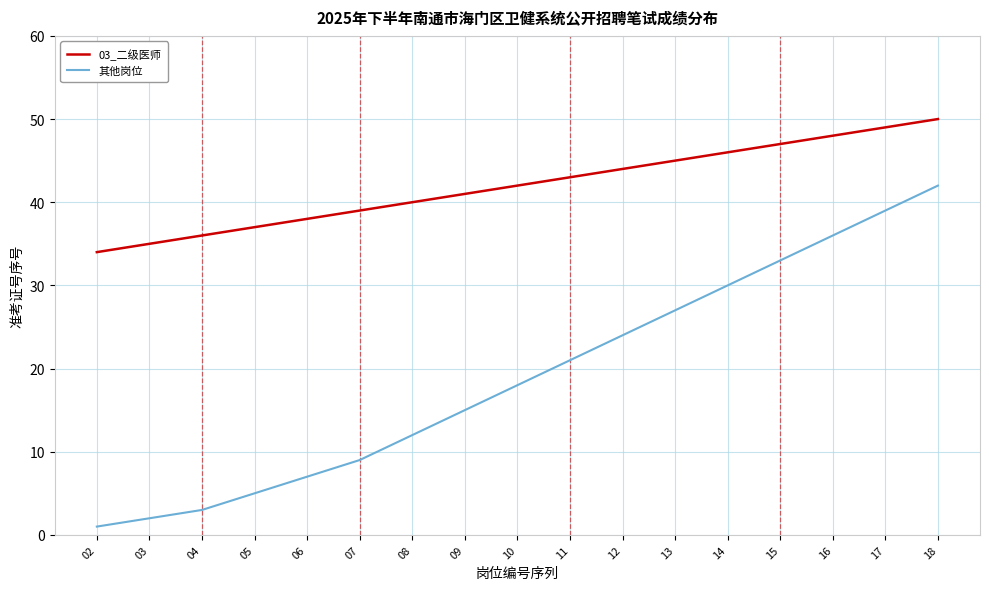

What is the average value of the 其他岗位 series?

19